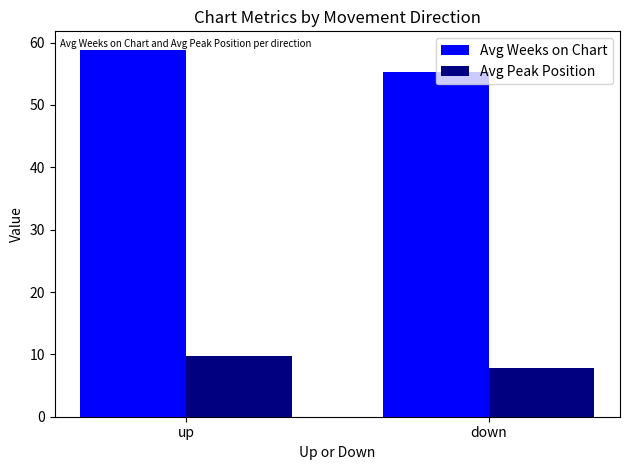

Where does the Avg Weeks on Chart series first go above 58?

up